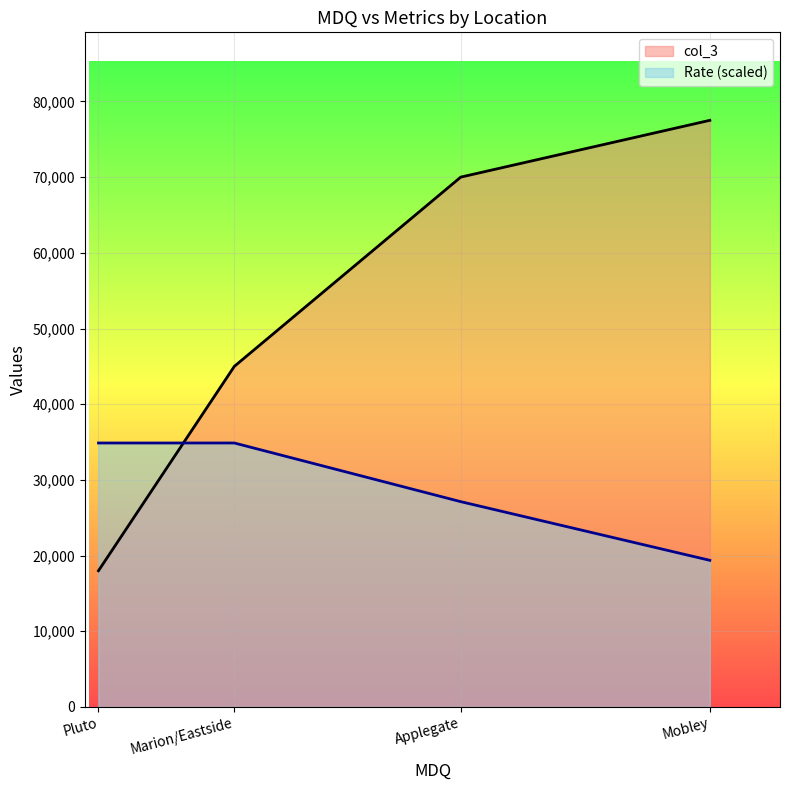

Which series changed the most between Marion/Eastside and Mobley?

col_3